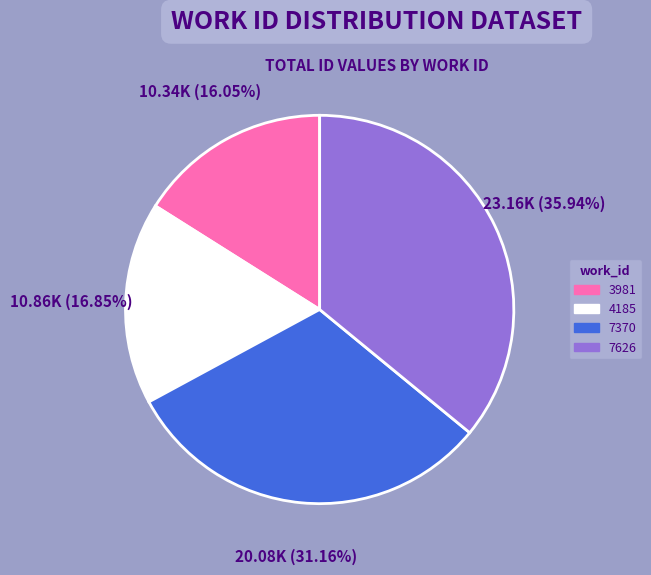

Is there a majority slice in this chart?

No